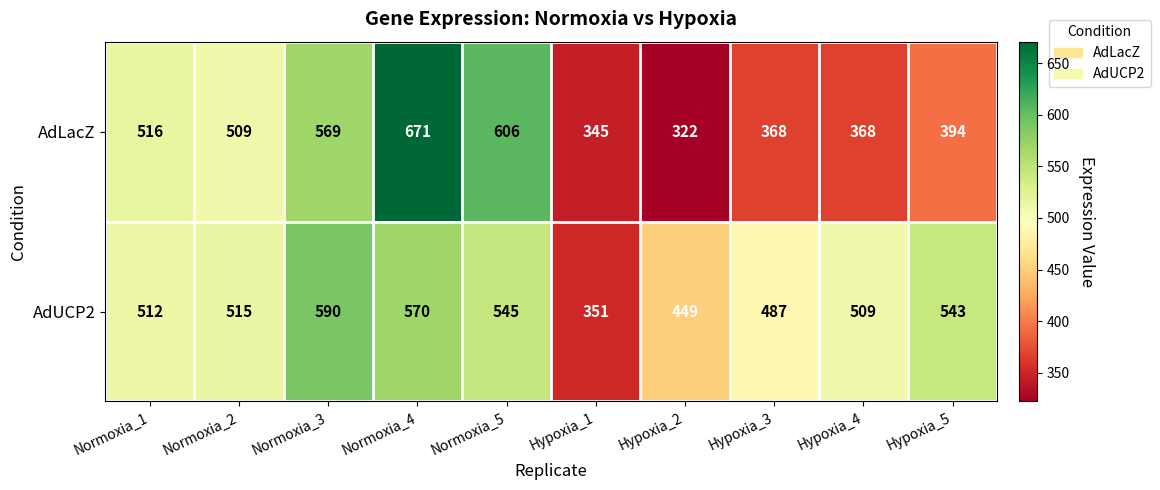

At Hypoxia_4, list the series in order from smallest to largest.

AdLacZ, AdUCP2